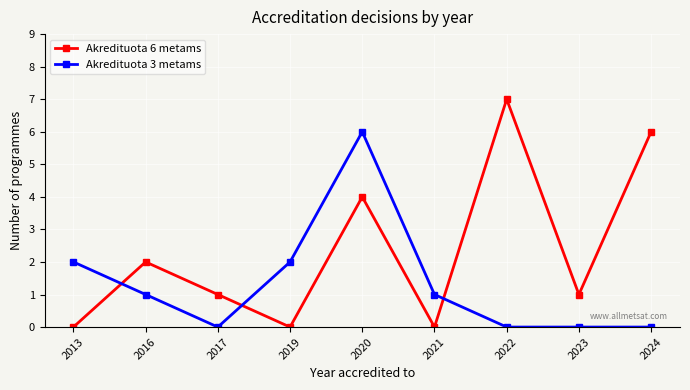

Does the chart display data point markers on the line(s)?

Yes